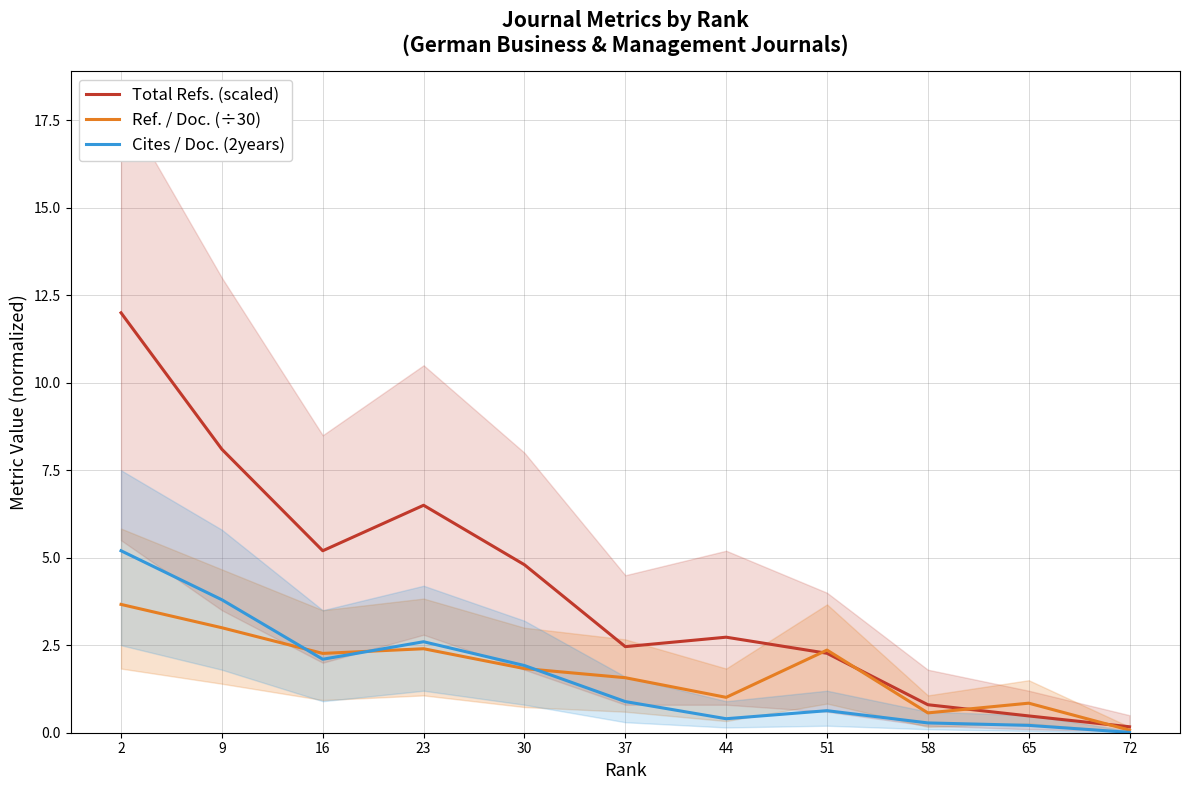

What is the sum of the Total Refs. (scaled) values at 9 and 65?

8.6